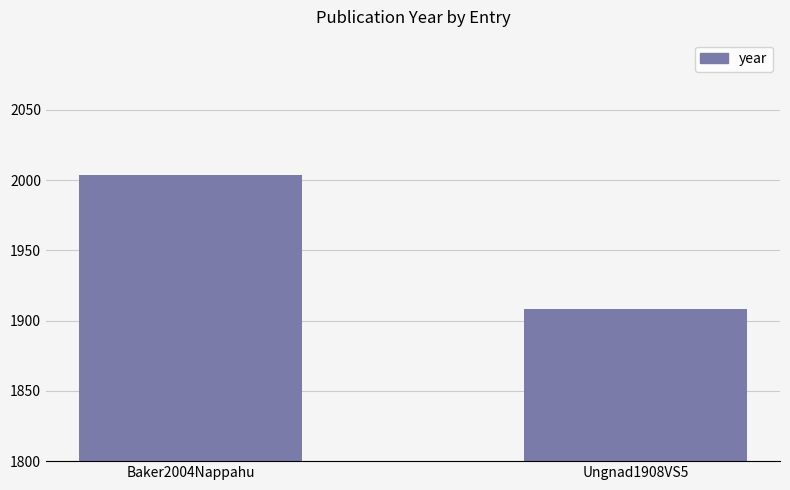

What is the maximum value shown in the chart?

2004